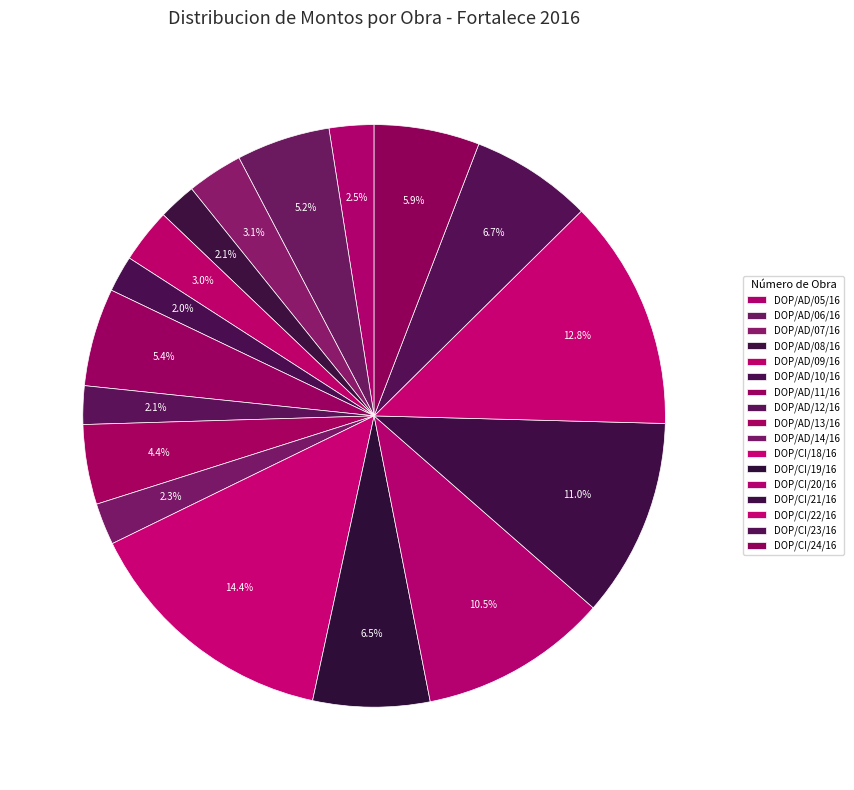

How many segments does this pie chart have?

17